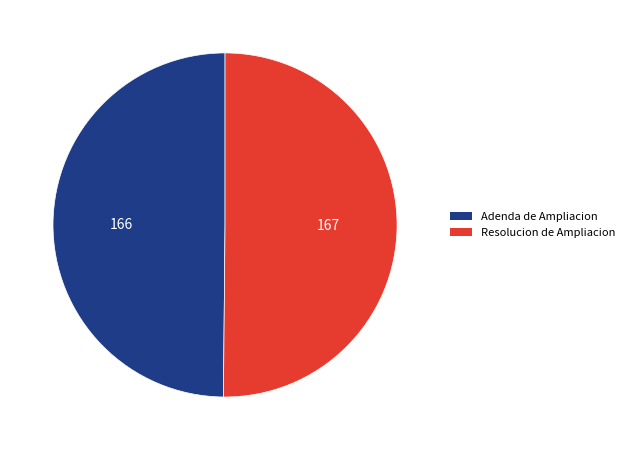

Approximately how many times larger is the value at Resolucion de Ampliacion compared to Adenda de Ampliacion?

1.0